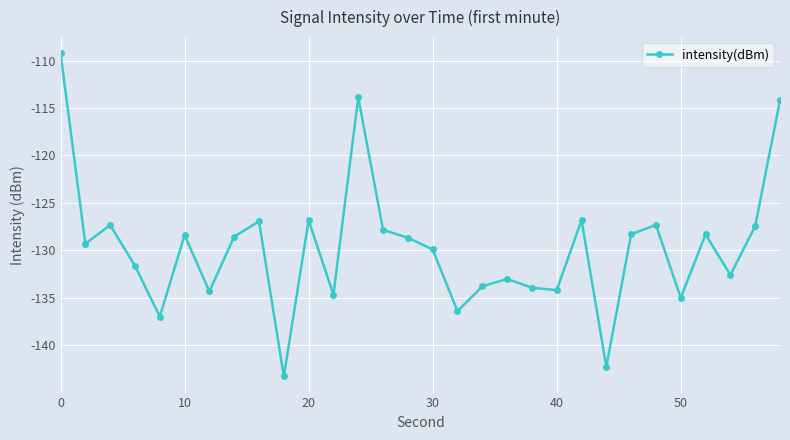

How many series are shown in this chart?

1